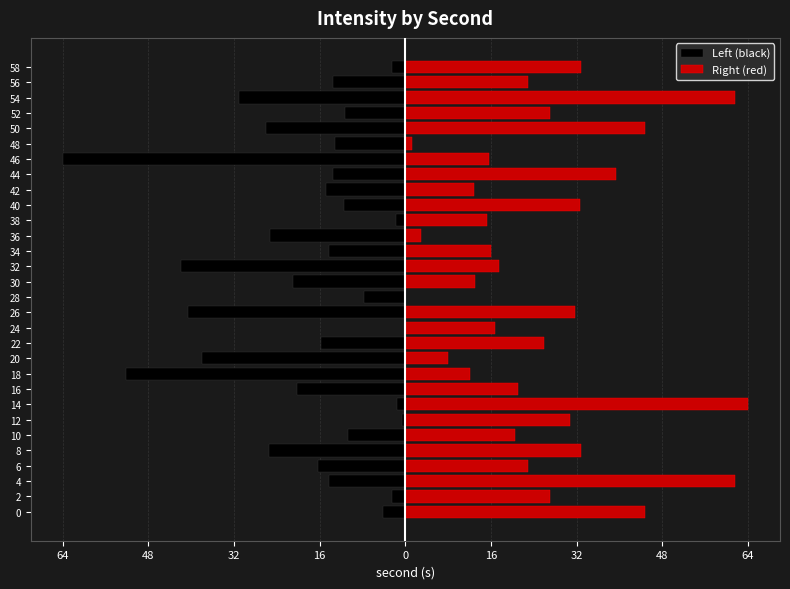

Rank the series by their average value, from highest to lowest.

Right (red), Left (black)